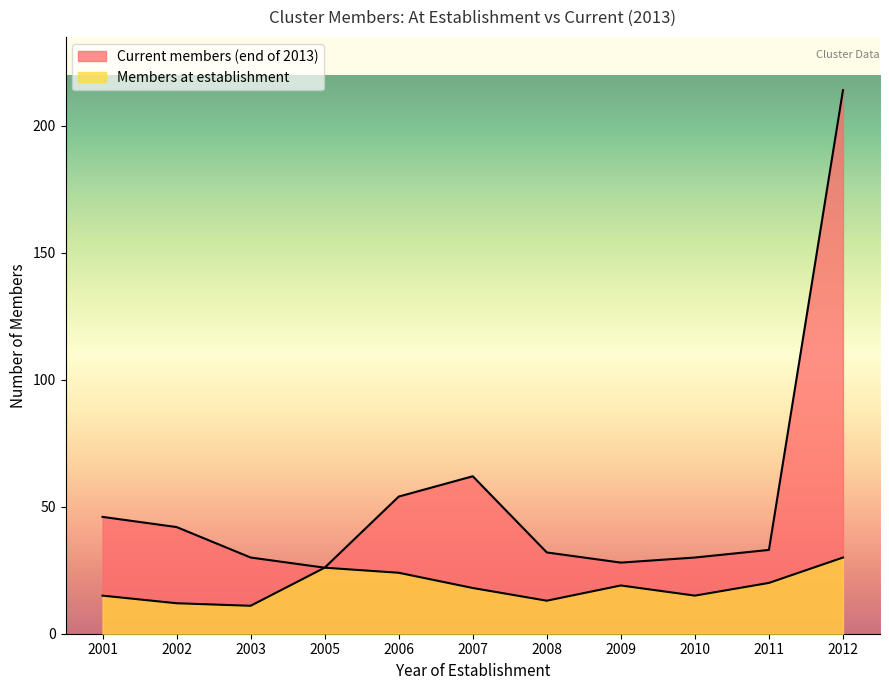

Reading left to right, list all the values displayed in this chart.

Current members (end of 2013): 2001=46	2002=42	2003=30	2005=26	2006=54	2007=62	2008=32	2009=28	2010=30	2011=33	2012=214
Members at establishment: 2001=15	2002=12	2003=11	2005=26	2006=24	2007=18	2008=13	2009=19	2010=15	2011=20	2012=30